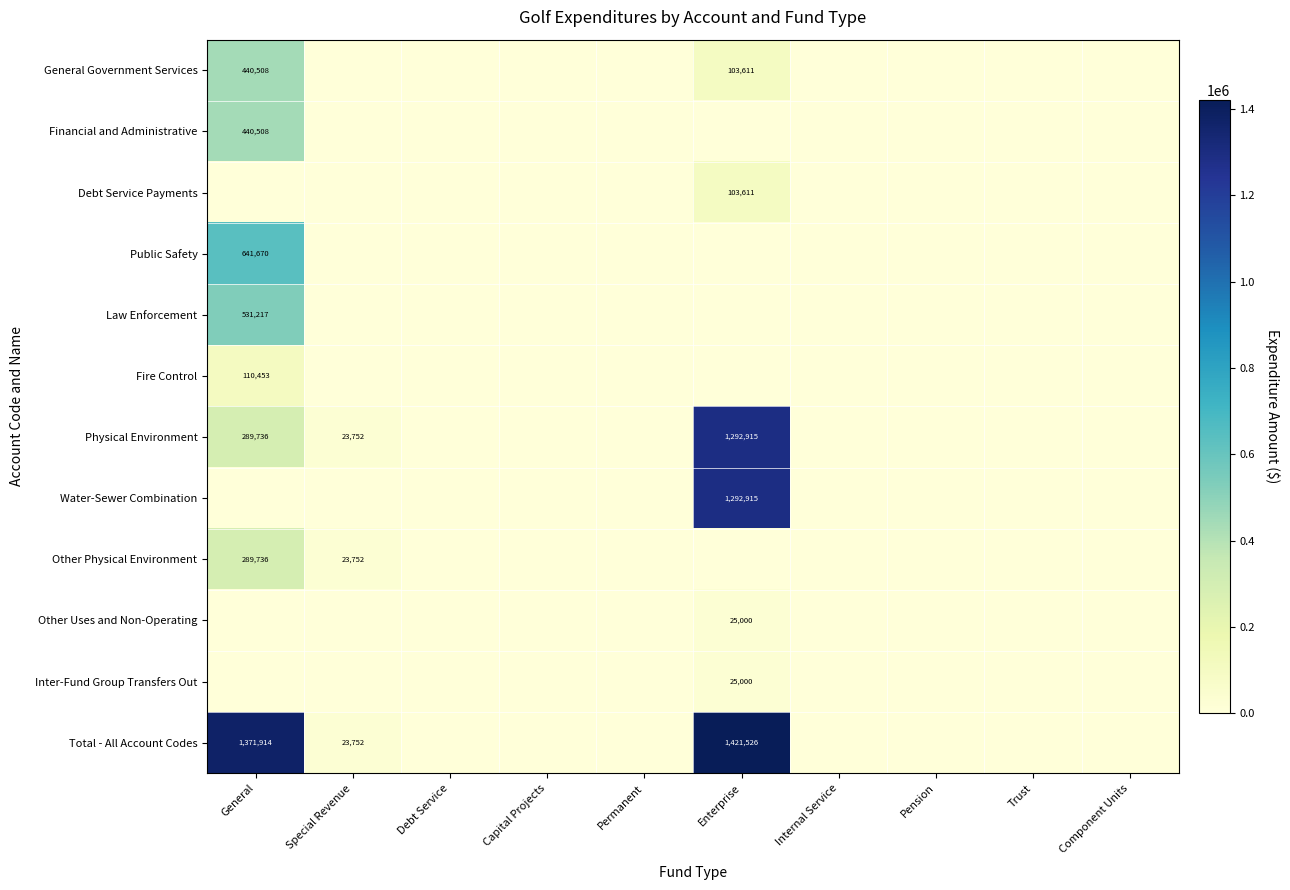

The General Government Services series shows 440508 at General. True or false?

True